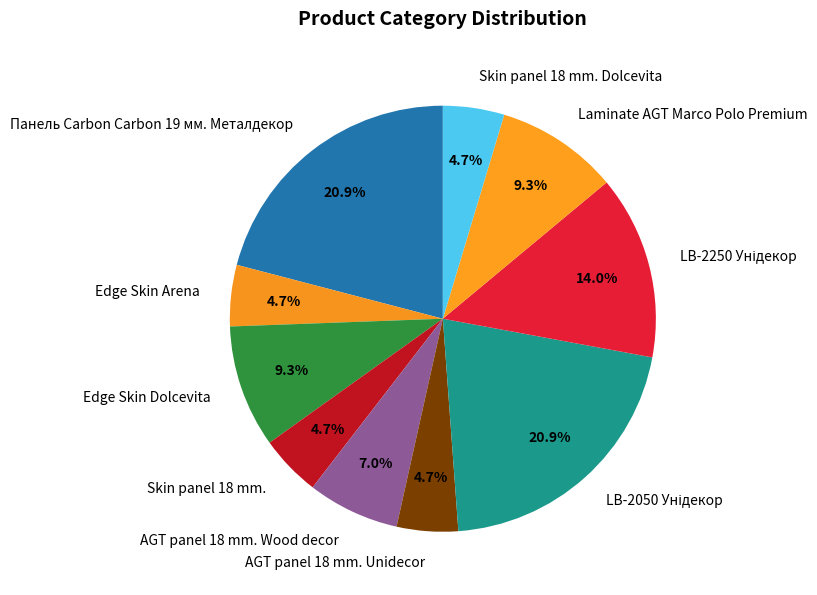

How much of the chart is everything except Панель Carbon Carbon 19 мм. Металдекор?

79.1%